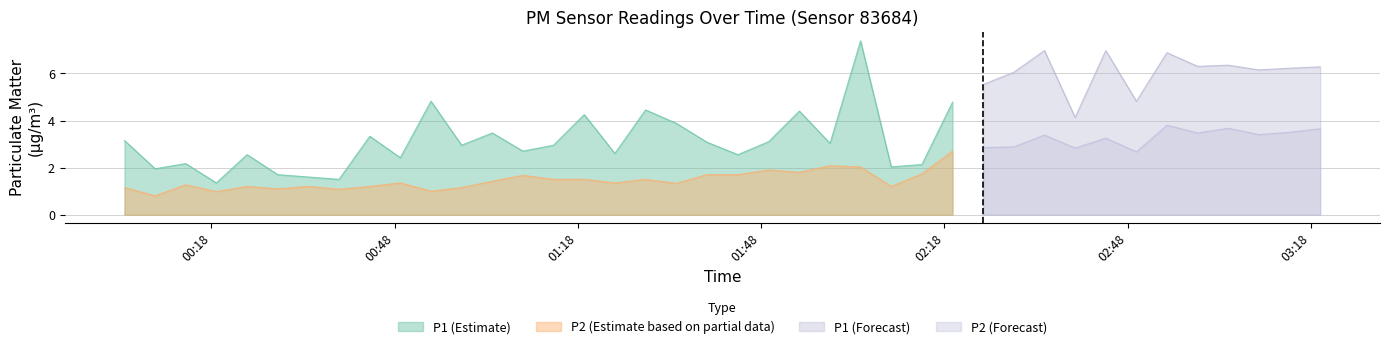

What is the label of the 26th point from the right?

2024-02-26T01:14:01